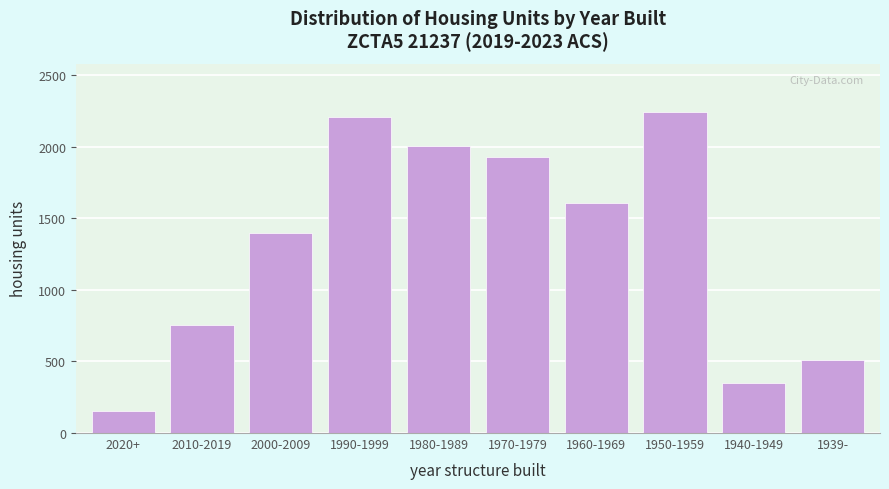

Reading left to right, what are all the values shown in this chart?

155	757	1395	2208	2009	1930	1611	2245	353	508